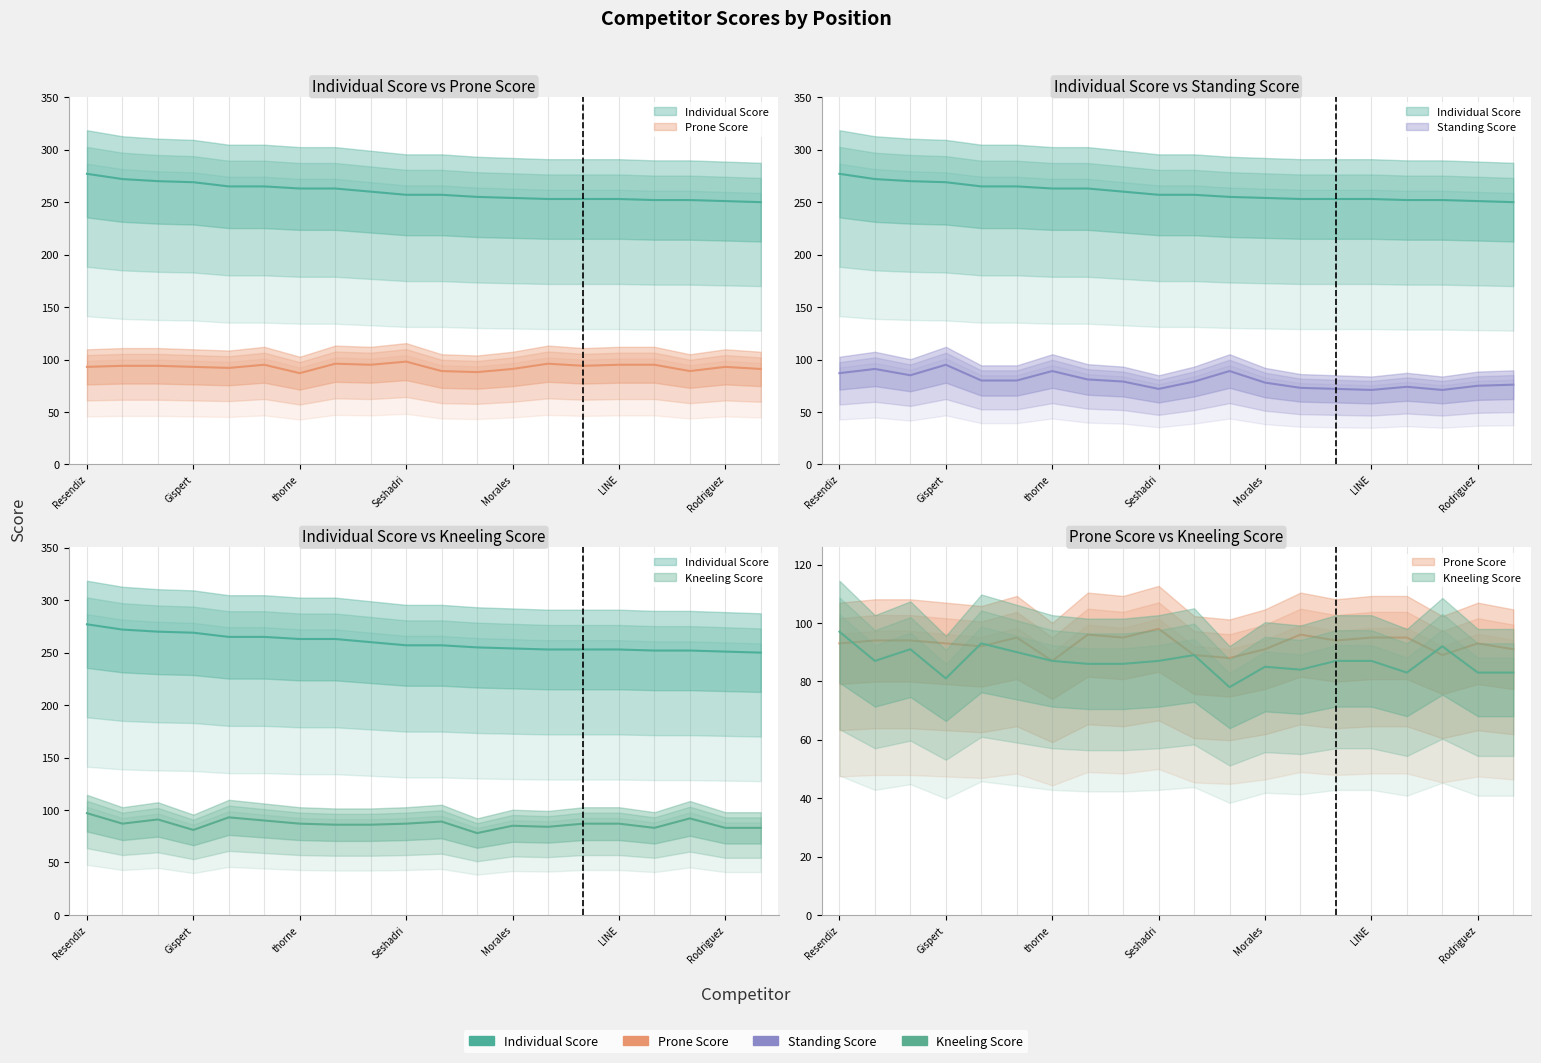

Rank the series at Rodriguez from lowest to highest value.

Standing Score, Kneeling Score, Prone Score, Individual Score